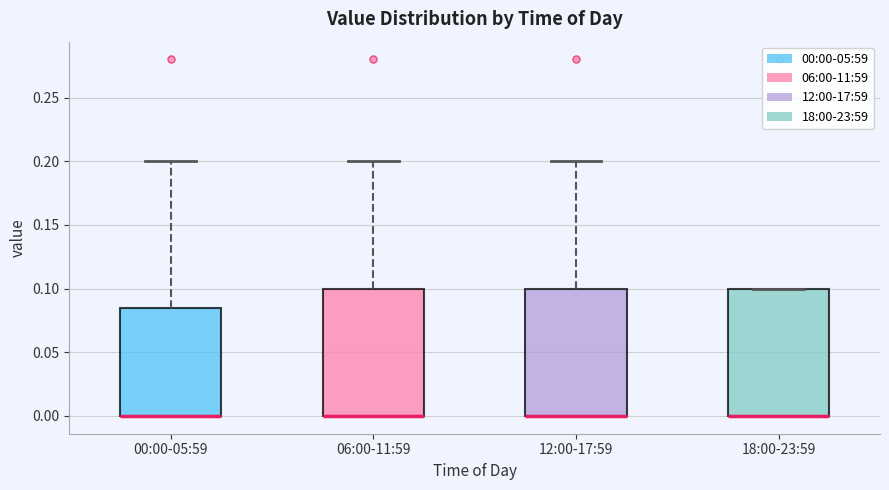

Reading left to right, read every box against the y-axis: the position of its median line, the range the box covers, and the ends of its whiskers. The values are not printed on the chart, so give them approximately, as read against the axis.

00:00-05:59: median 0.000 (drawn on the box's lower edge), box 0.000 to 0.085, whiskers 0.000 to 0.200
06:00-11:59: median 0.000 (drawn on the box's lower edge), box 0.000 to 0.100, whiskers 0.000 to 0.200
12:00-17:59: median 0.000 (drawn on the box's lower edge), box 0.000 to 0.100, whiskers 0.000 to 0.200
18:00-23:59: median 0.000 (drawn on the box's lower edge), box 0.000 to 0.100, whiskers 0.000 to 0.100